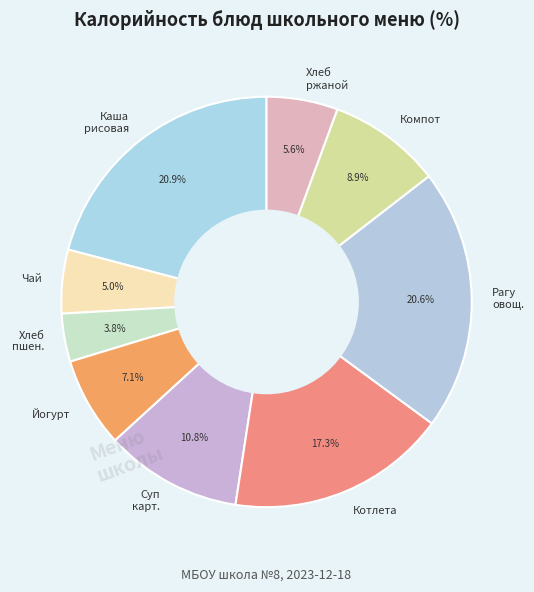

How many slices are in this pie chart?

9